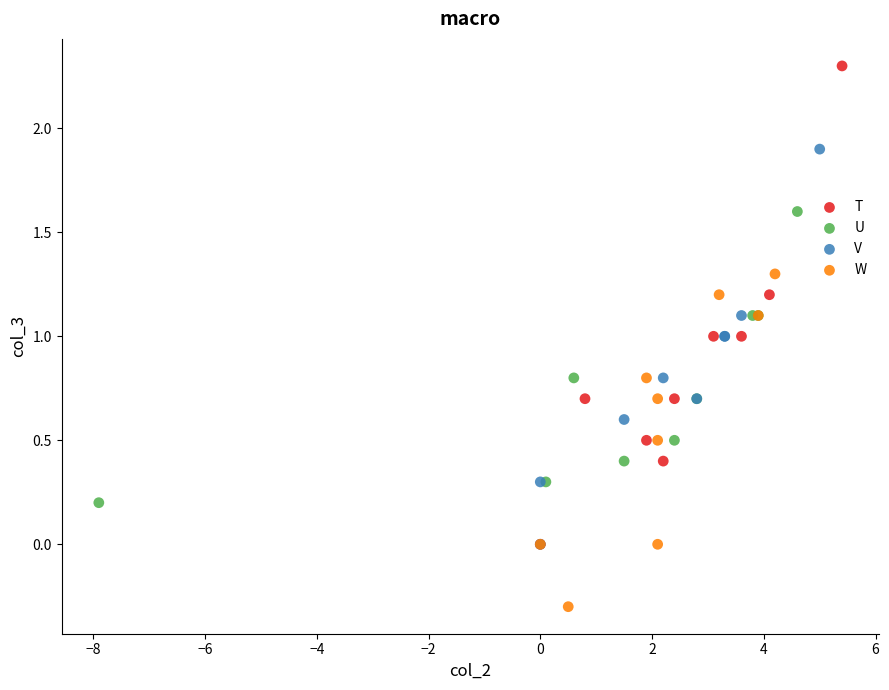

Which series contains the highest Y value?

T